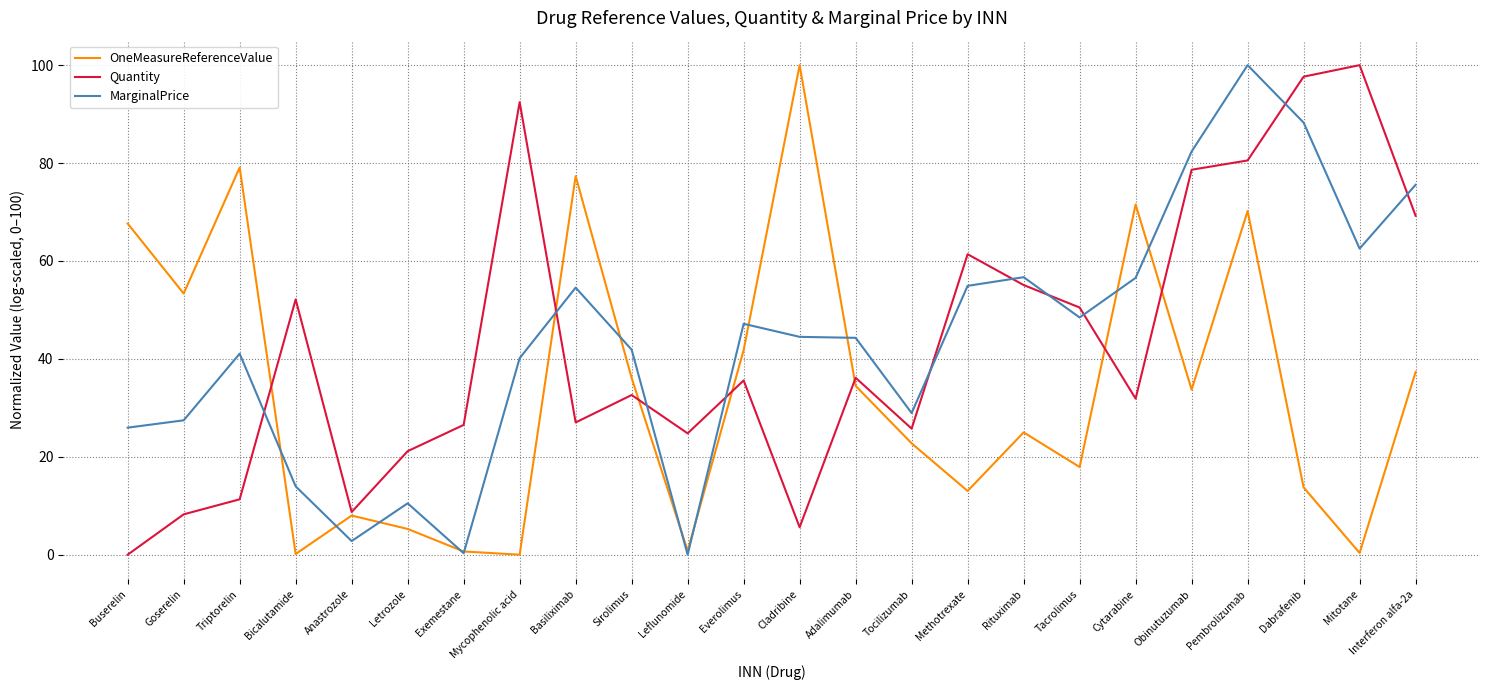

How many times do Quantity and MarginalPrice cross each other?

10